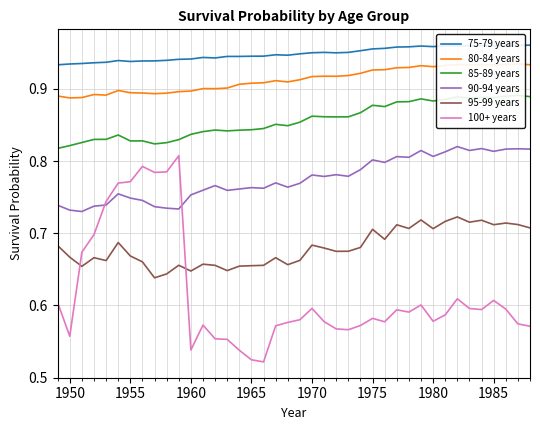

Which series has the largest total across all categories?

75-79 years